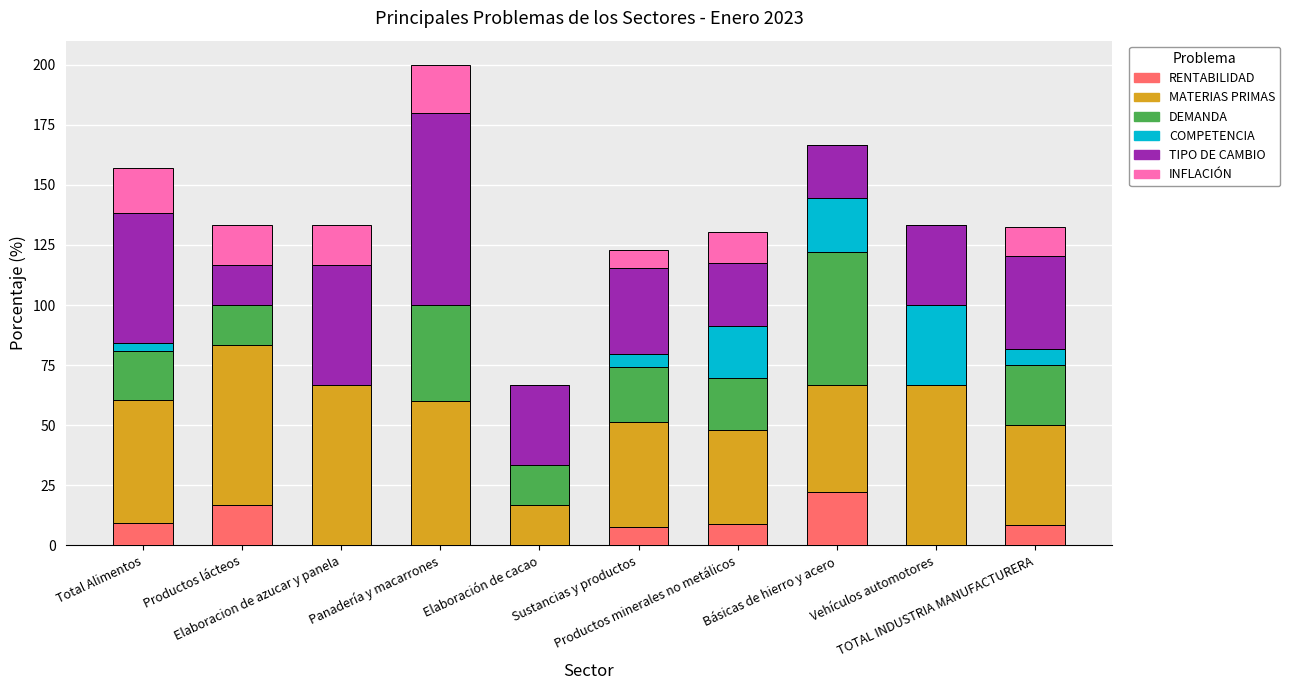

Are the bars grouped side by side (vs. stacked)?

No